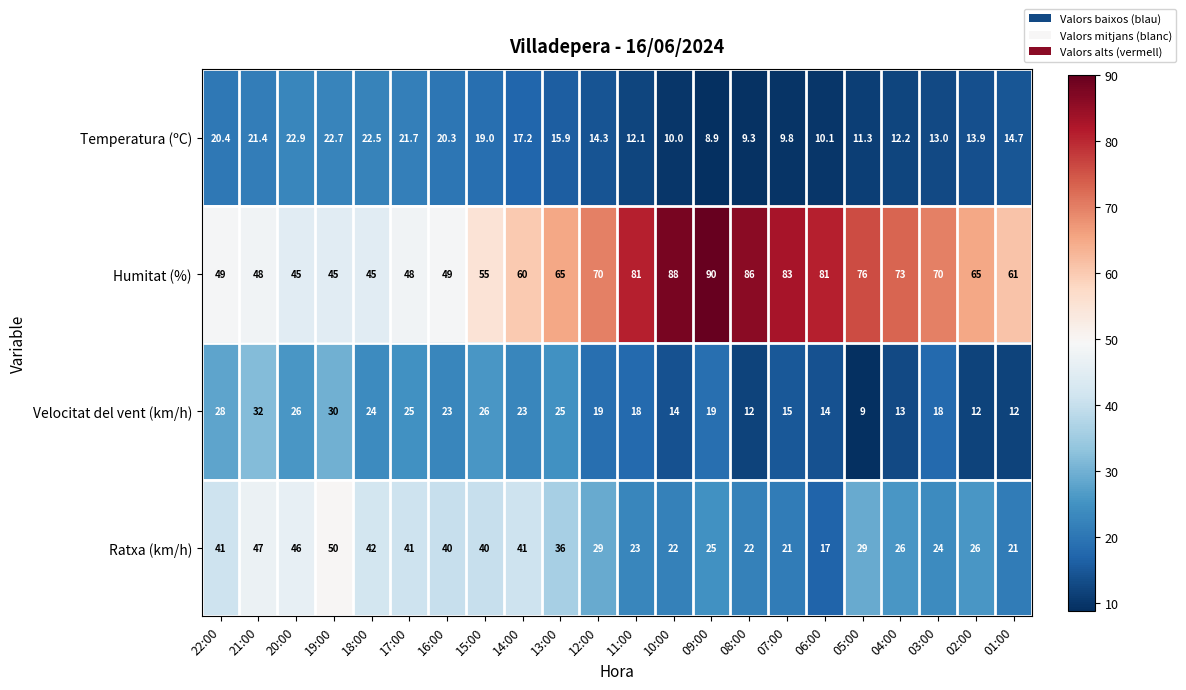

True or false: Velocitat del vent (km/h) has a value of 13.0 at 04:00.

True